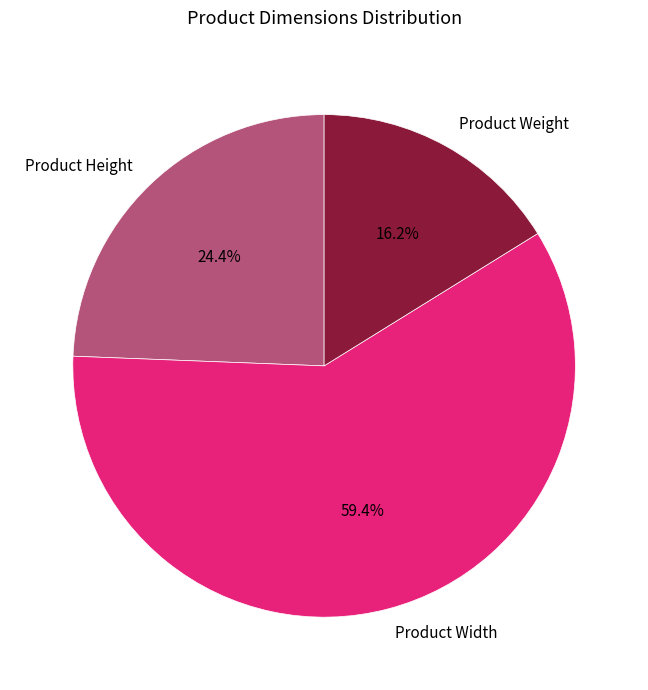

What is the largest slice in the pie chart?

Product Width